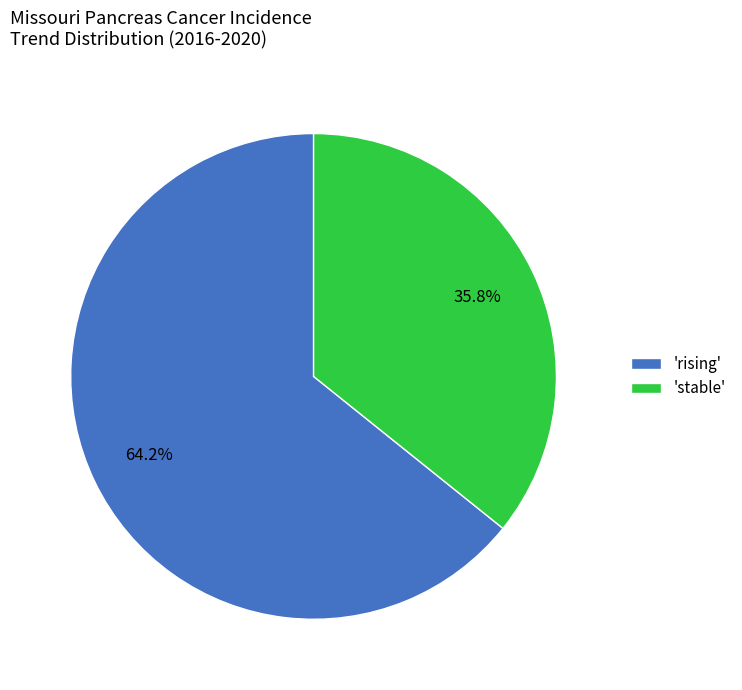

How many segments does this pie chart have?

2